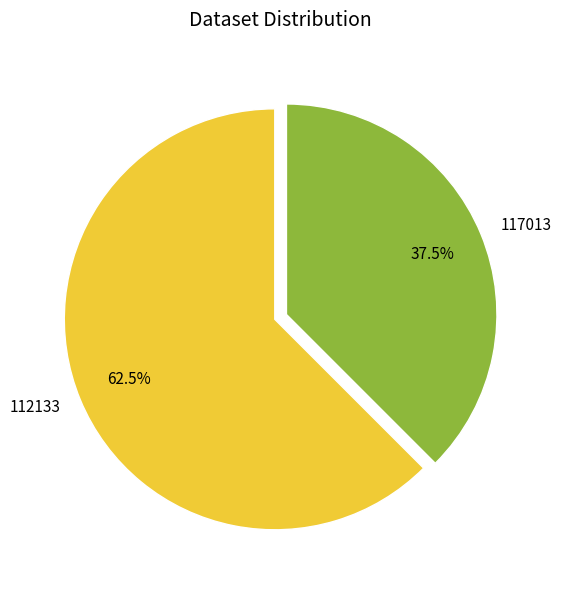

How many segments does this pie chart have?

2